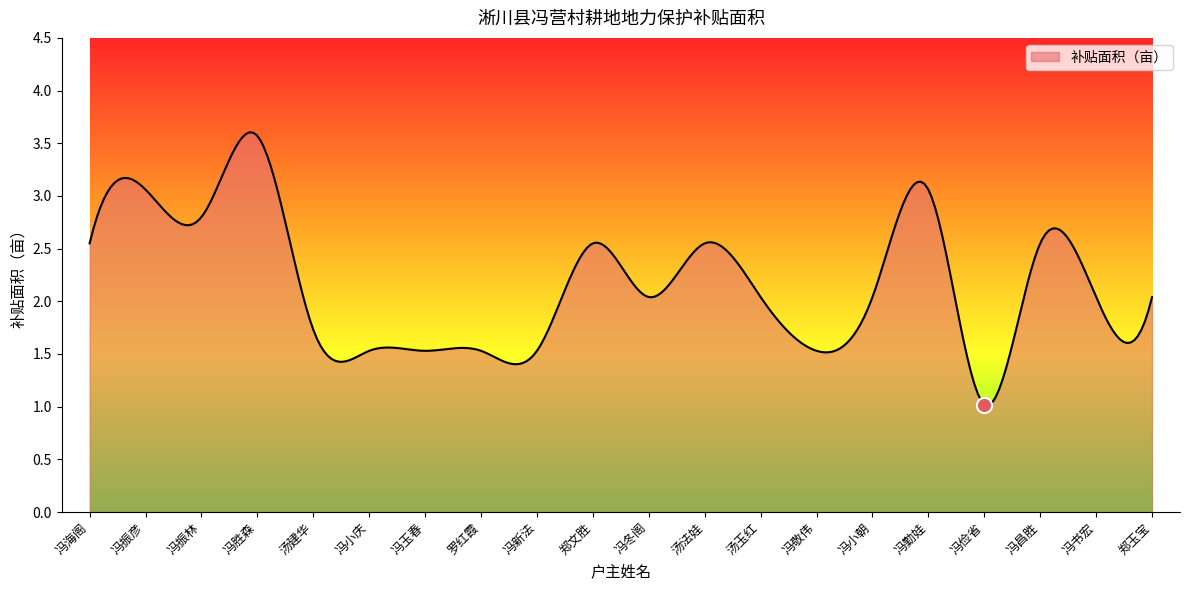

Which has a higher value, 冯振彦 or 冯敬伟?

冯振彦